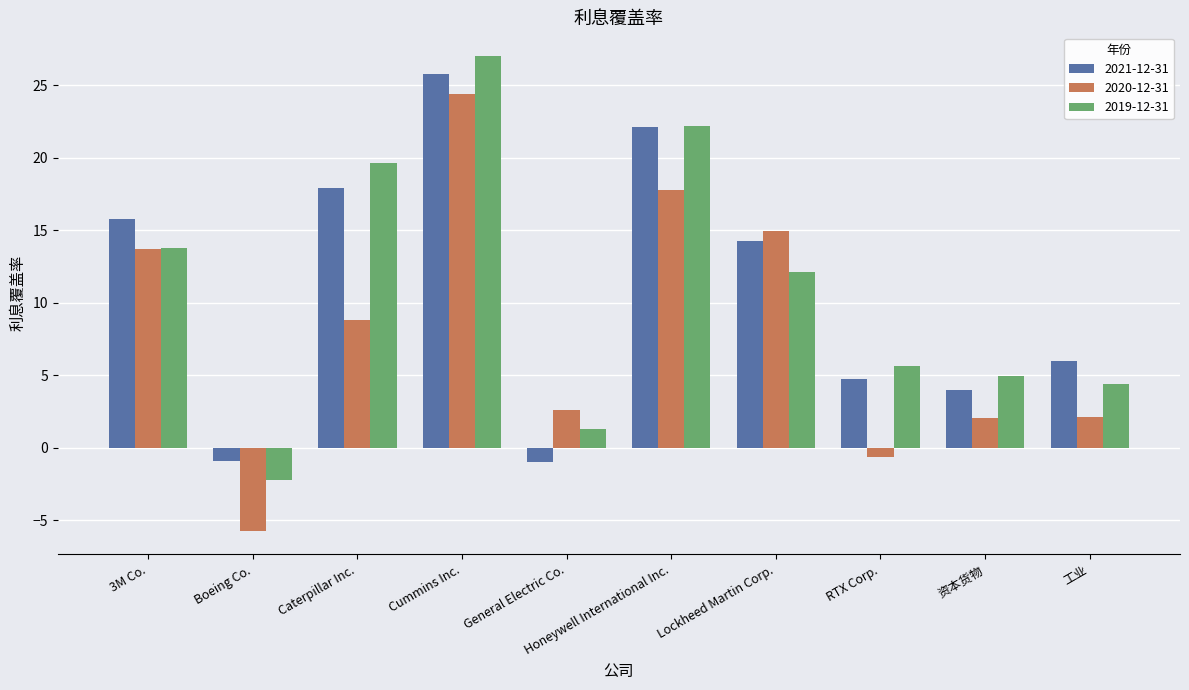

Read the 2019-12-31 value at Cummins Inc..

27.0